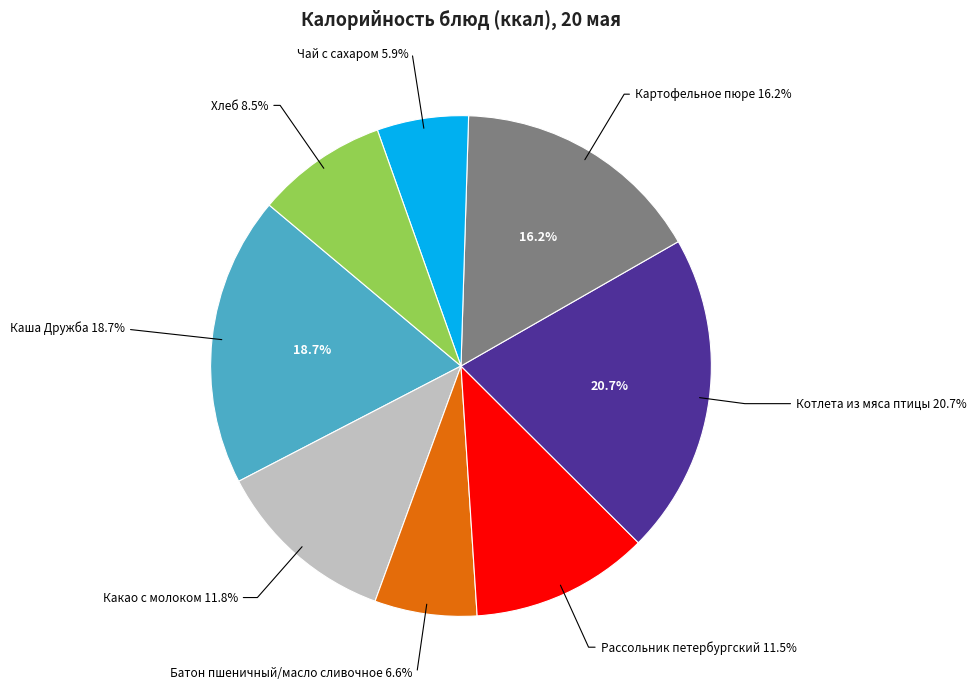

Is there a majority slice in this chart?

No